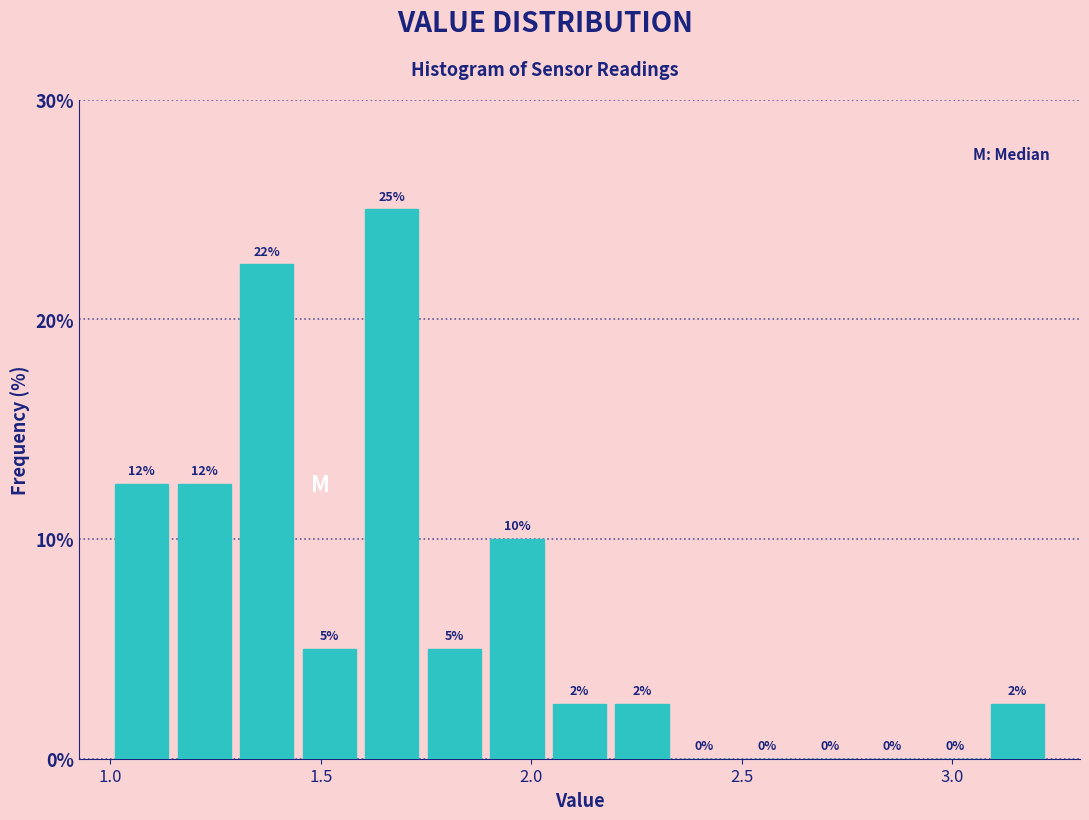

Read against the x-axis, roughly where is the centre of the tallest bar?

1.65